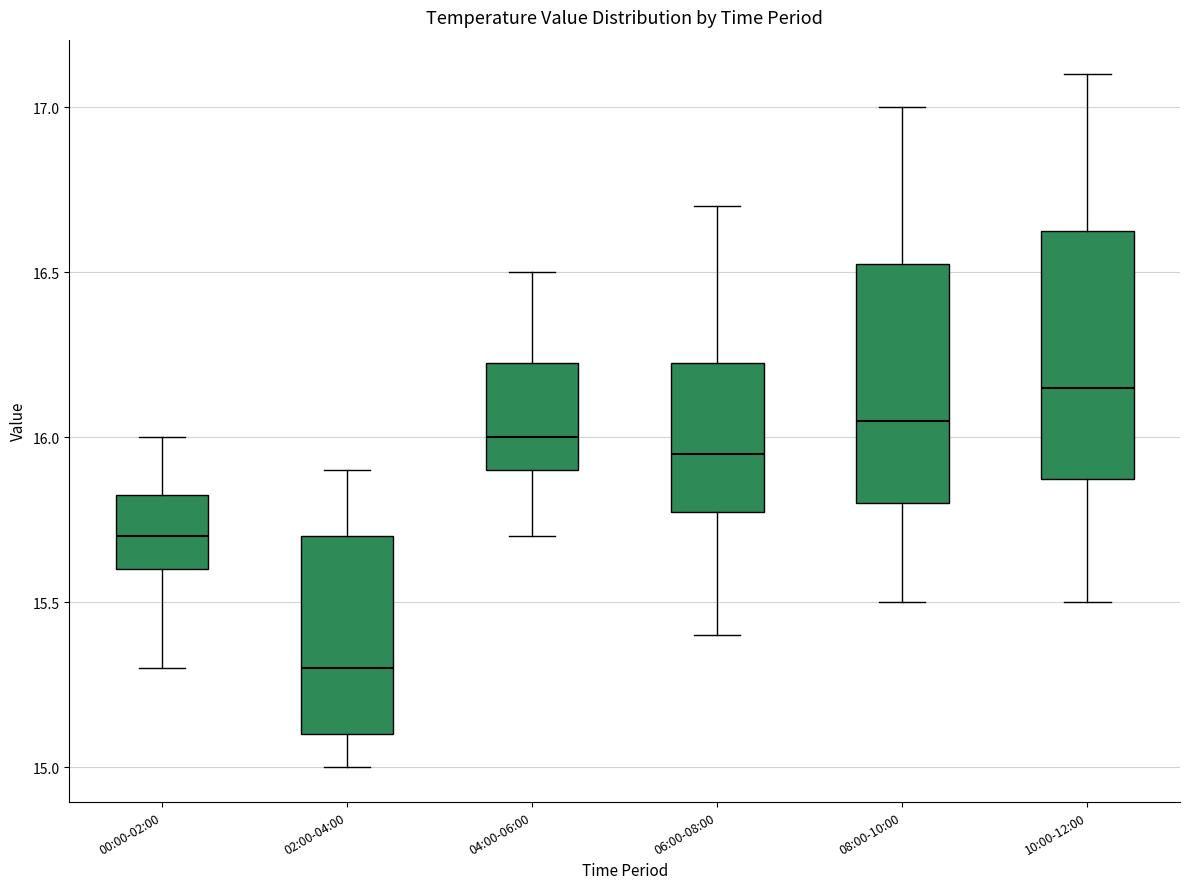

Which box has the lowest median line?

02:00-04:00